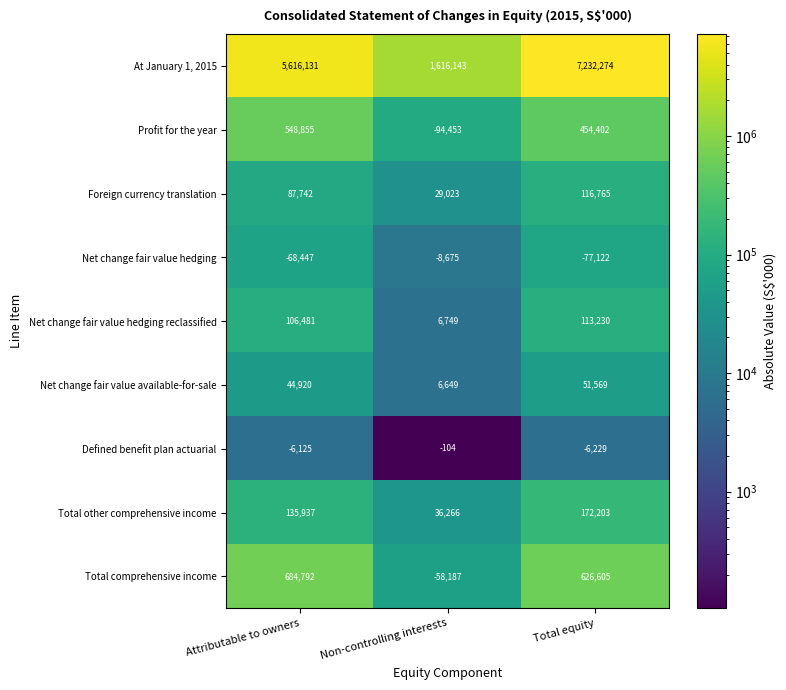

What is the minimum value for Net change fair value available-for-sale?

6649